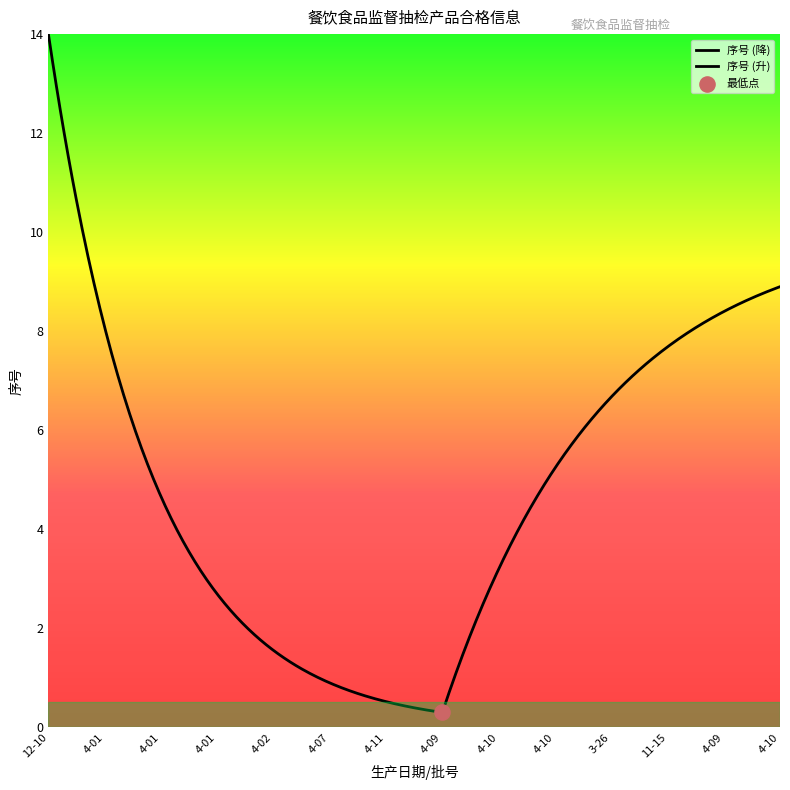

Approximately how many times larger is the value at 2025-04-09 compared to 2025-03-26?

1.2